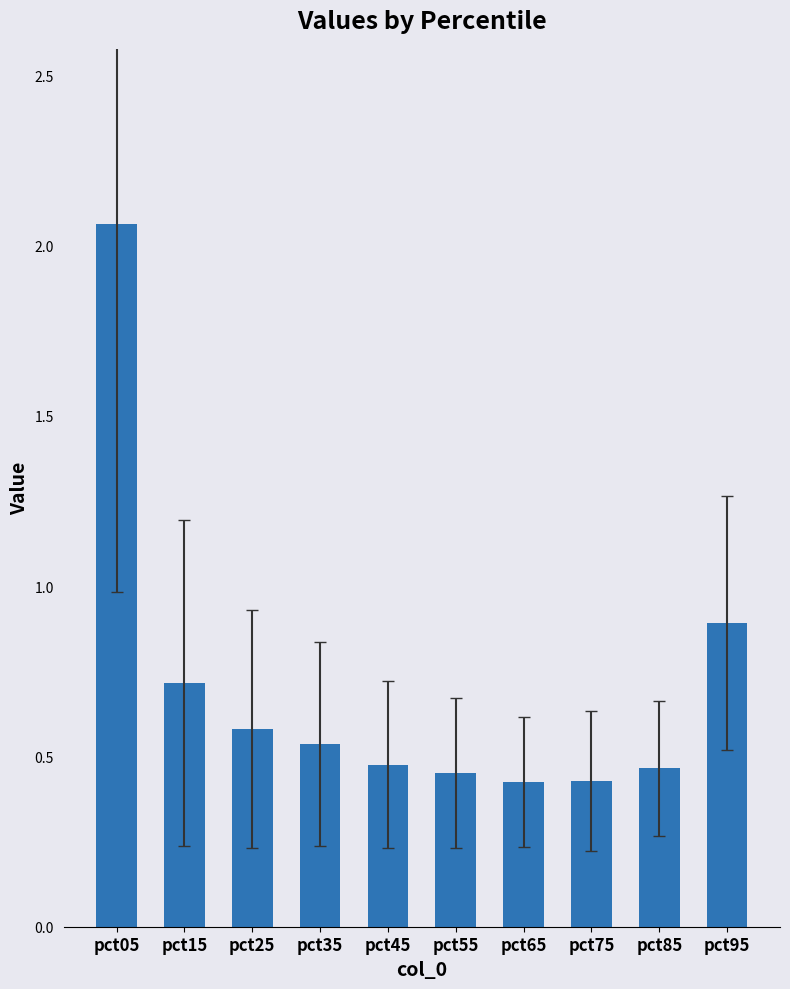

The chart shows a value of 0.5 at pct45. True or false?

True